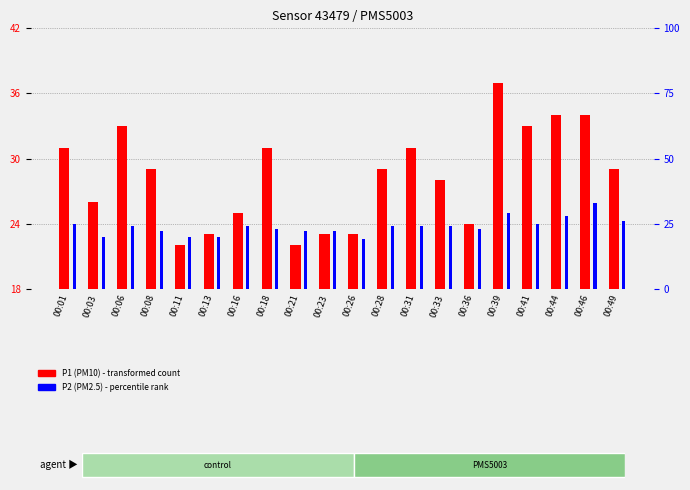

The value of P2 (PM2.5) at 00:23 is 22. True or false?

True